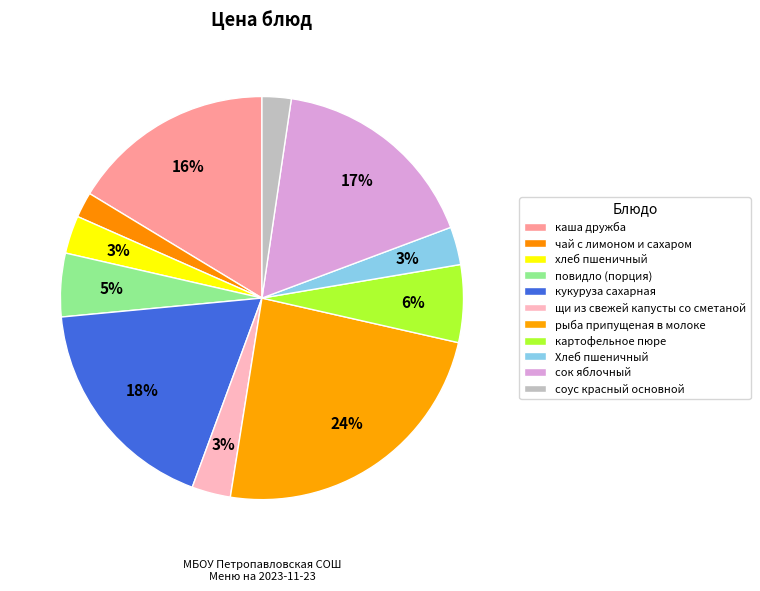

What is the change in value from щи из свежей капусты со сметаной to Хлеб пшеничный?

-0.1